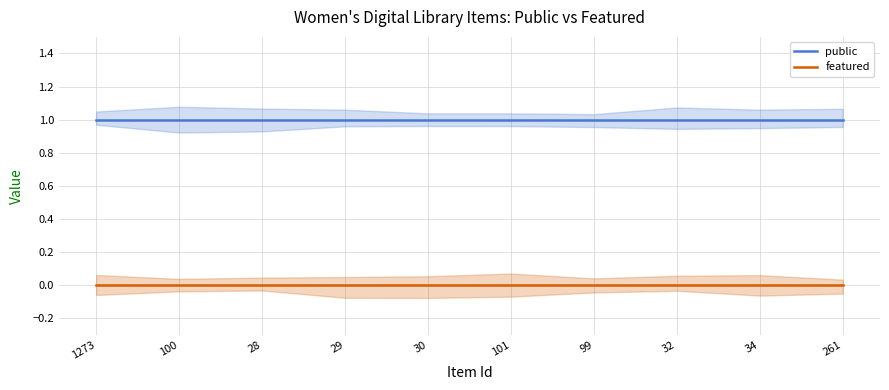

What position from the right is 261?

1